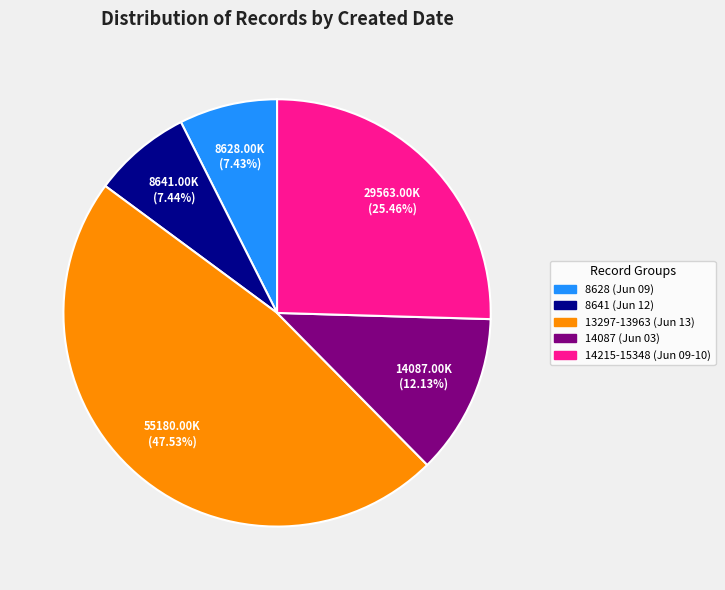

Is there any slice that represents more than half of the pie?

No